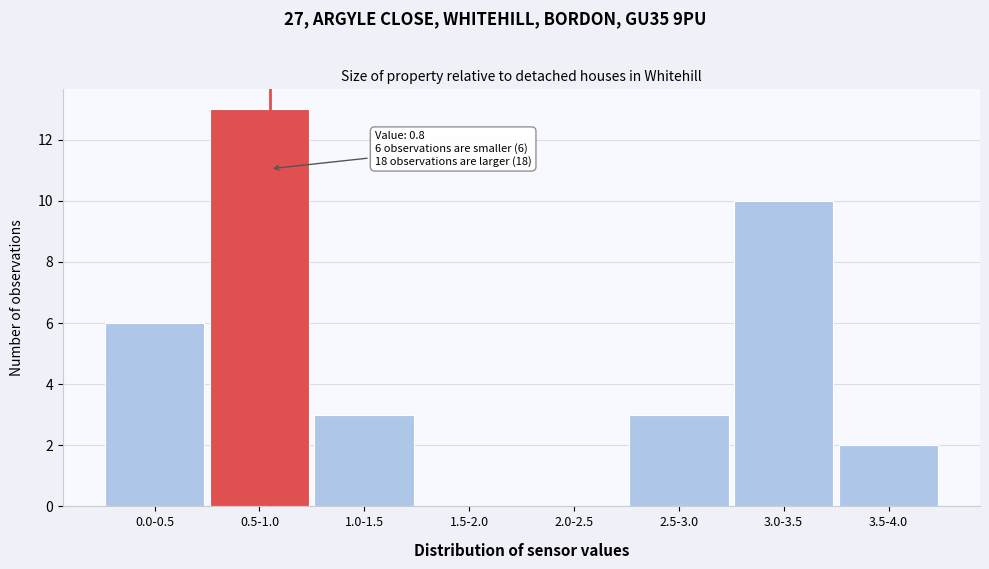

Reading right to left, list all the values displayed in this chart.

3.5-4.0=2	3.0-3.5=10	2.5-3.0=3	2.0-2.5=0	1.5-2.0=0	1.0-1.5=3	0.5-1.0=13	0.0-0.5=6